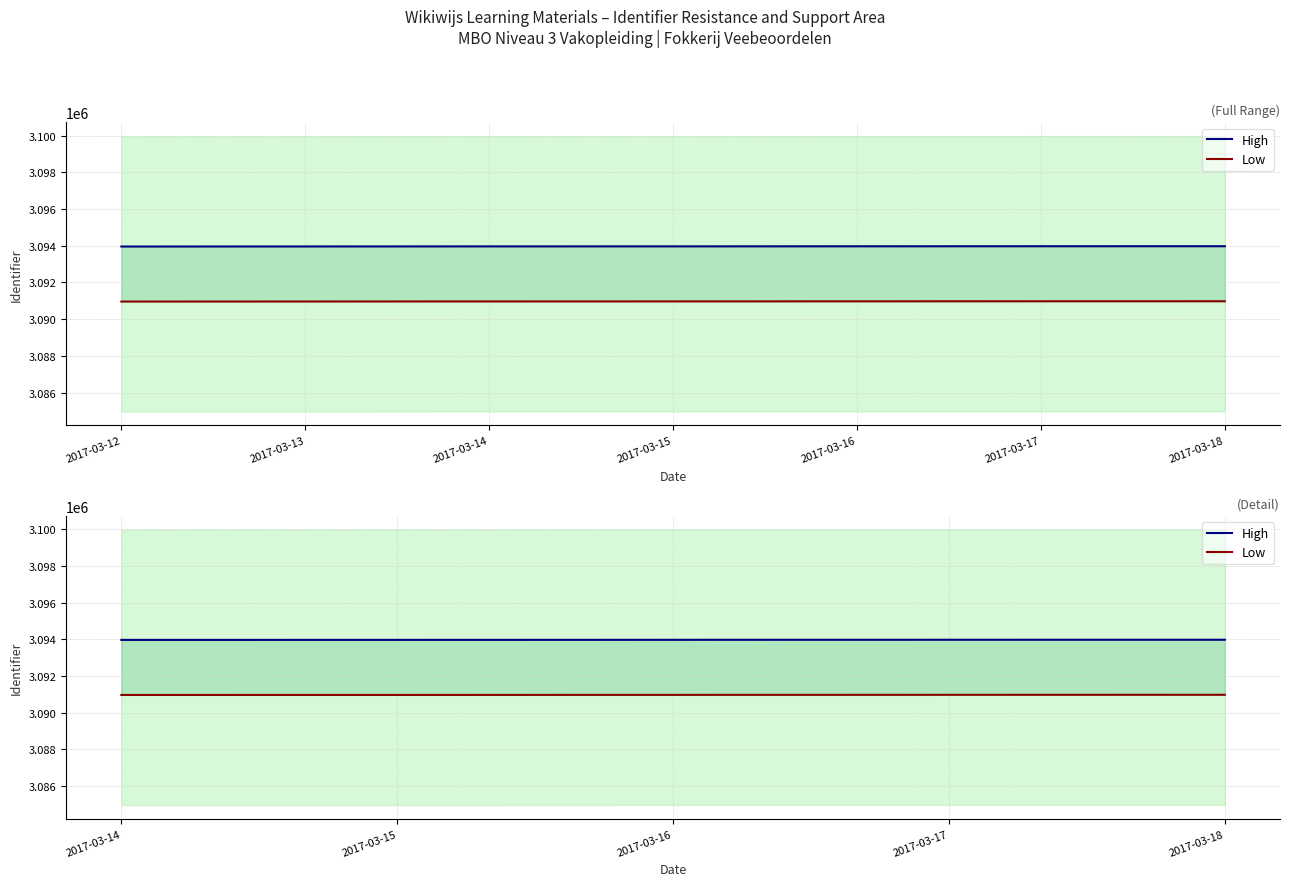

What is the difference between the maximum and minimum values in the High series?

9